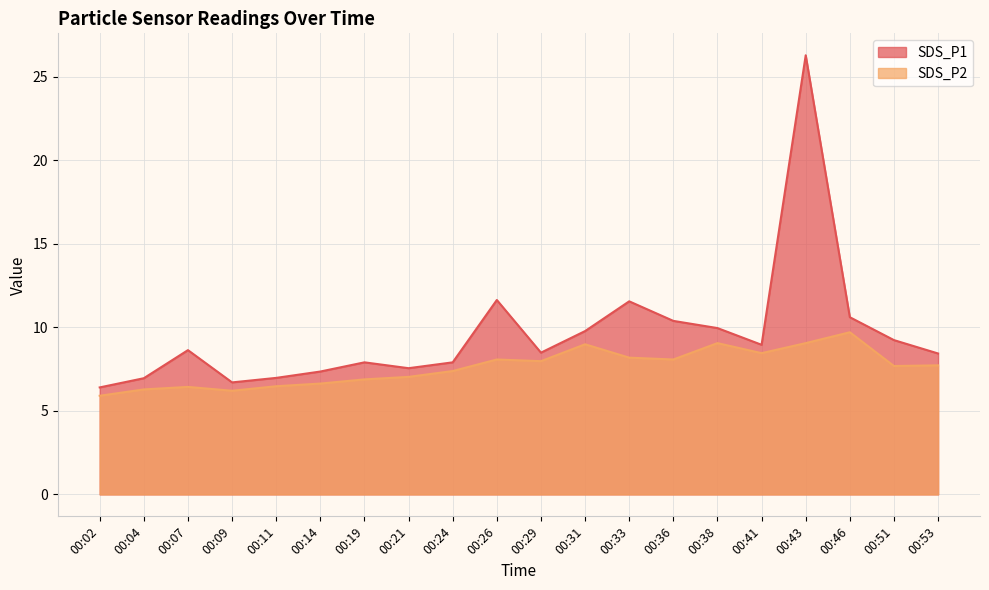

Count the number of data series in this chart.

2